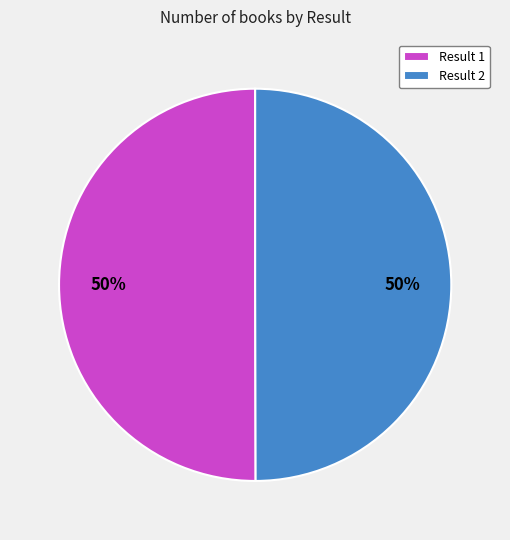

To the nearest percent, what is the combined percentage of Result 2 and Result 1?

100%